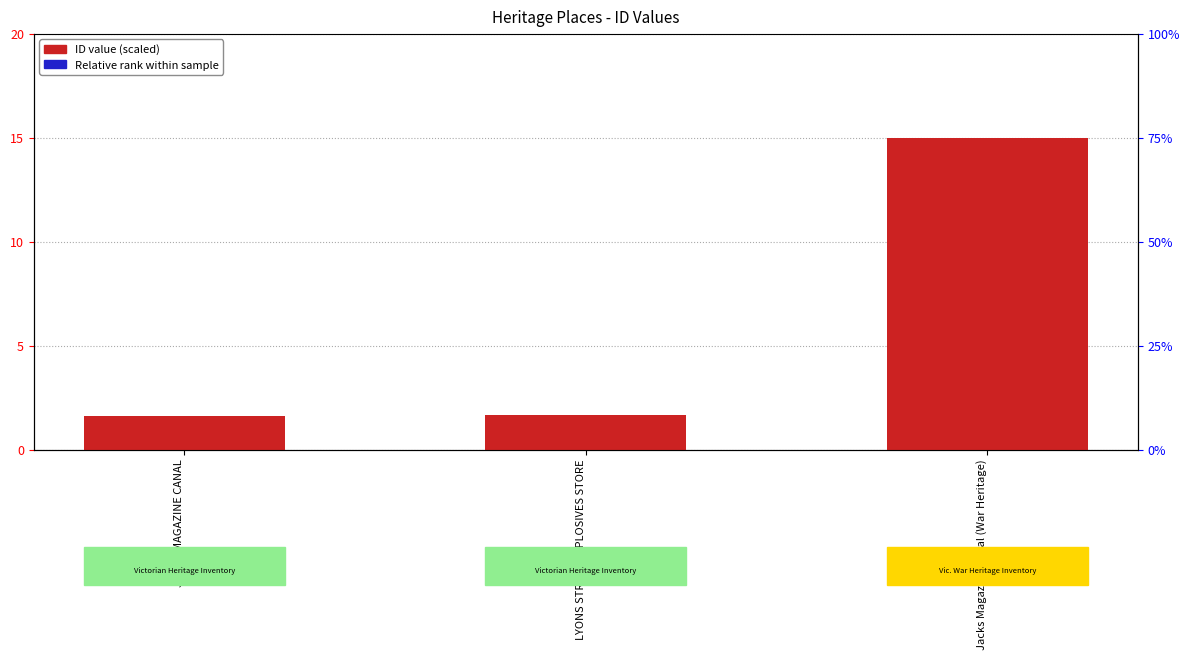

What is the difference between the maximum and minimum values in the Relative rank series?

0.3